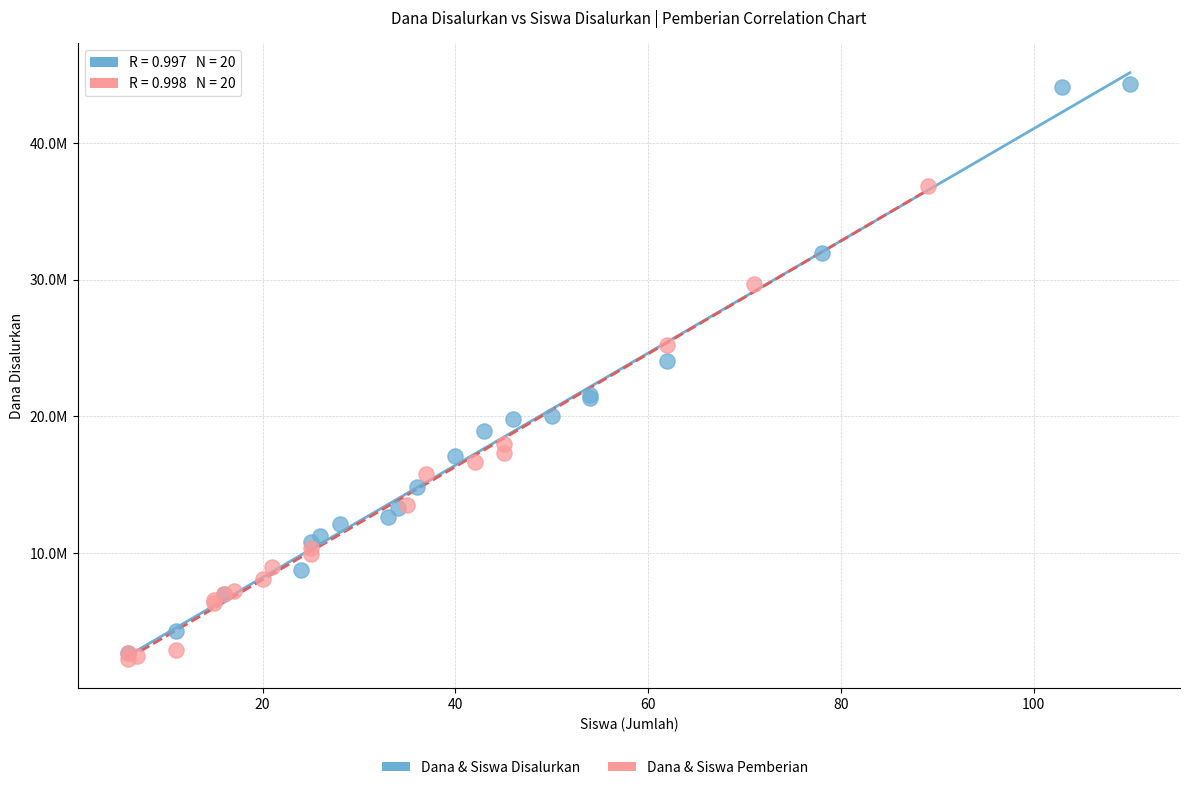

Which series contains the lowest Y value?

Dana & Siswa Pemberian